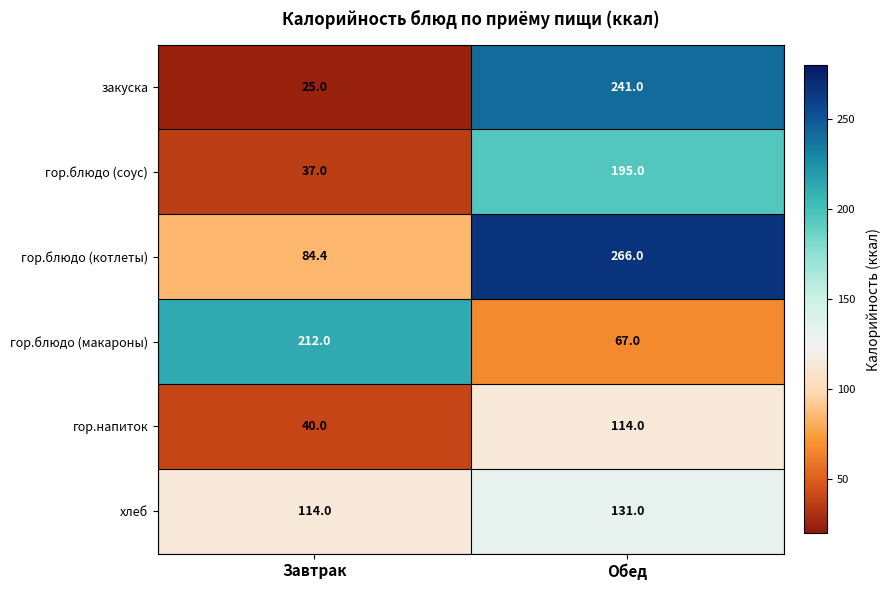

The value of гор.блюдо (макароны) at Обед is 67.0. True or false?

True